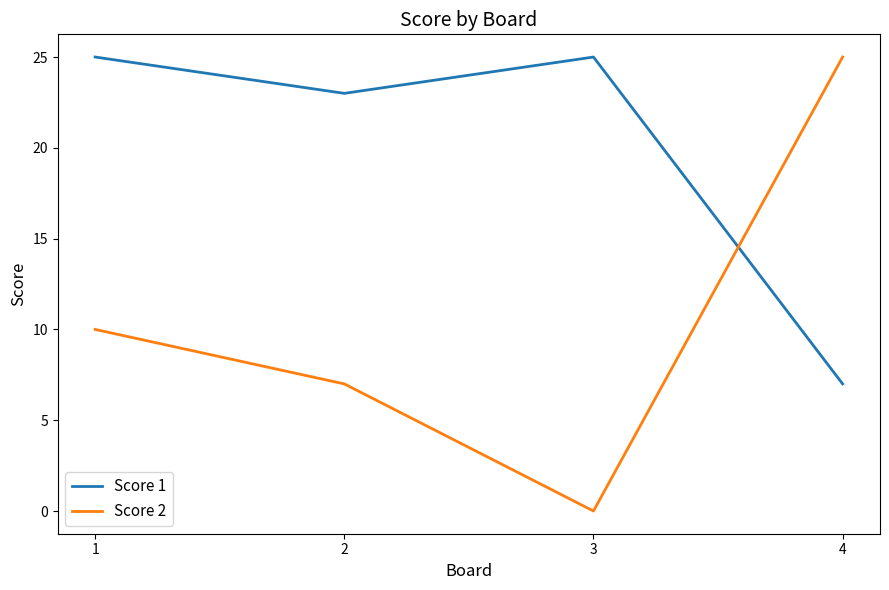

What is the maximum value for Score 2?

25